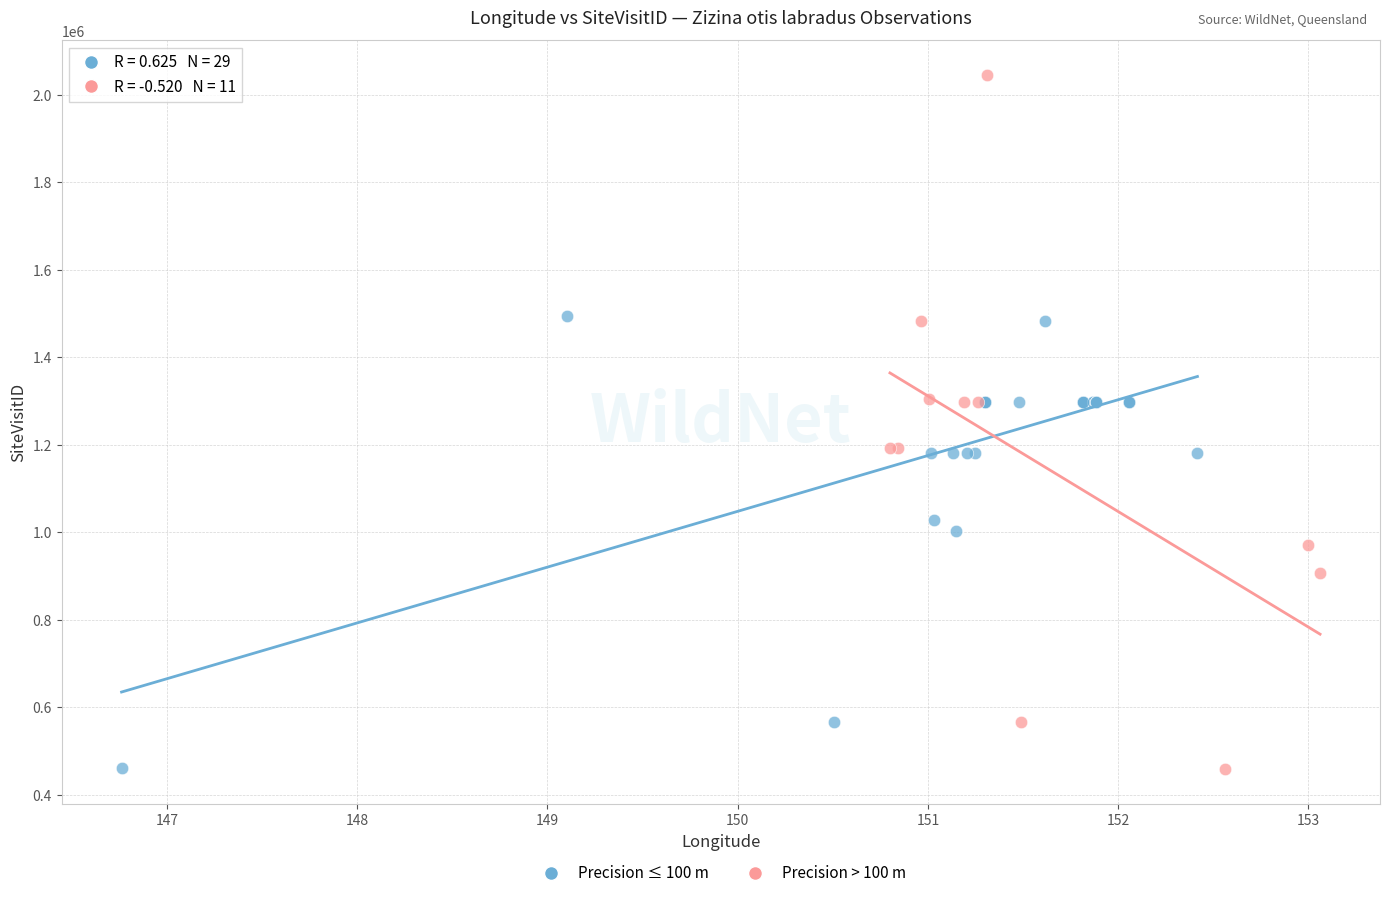

Which series reaches the maximum Y coordinate?

Precision > 100 m